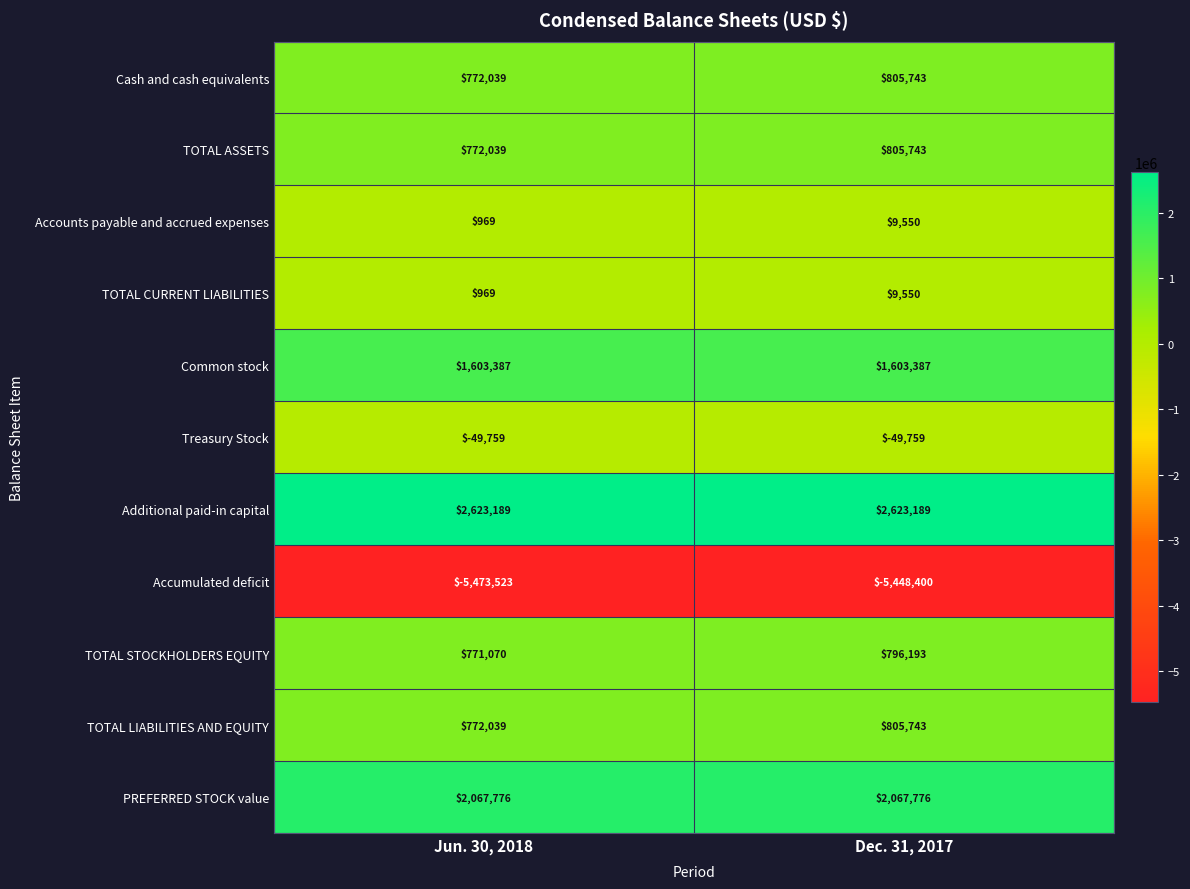

What is the approximate value of Treasury Stock at Dec. 31, 2017?

-49759